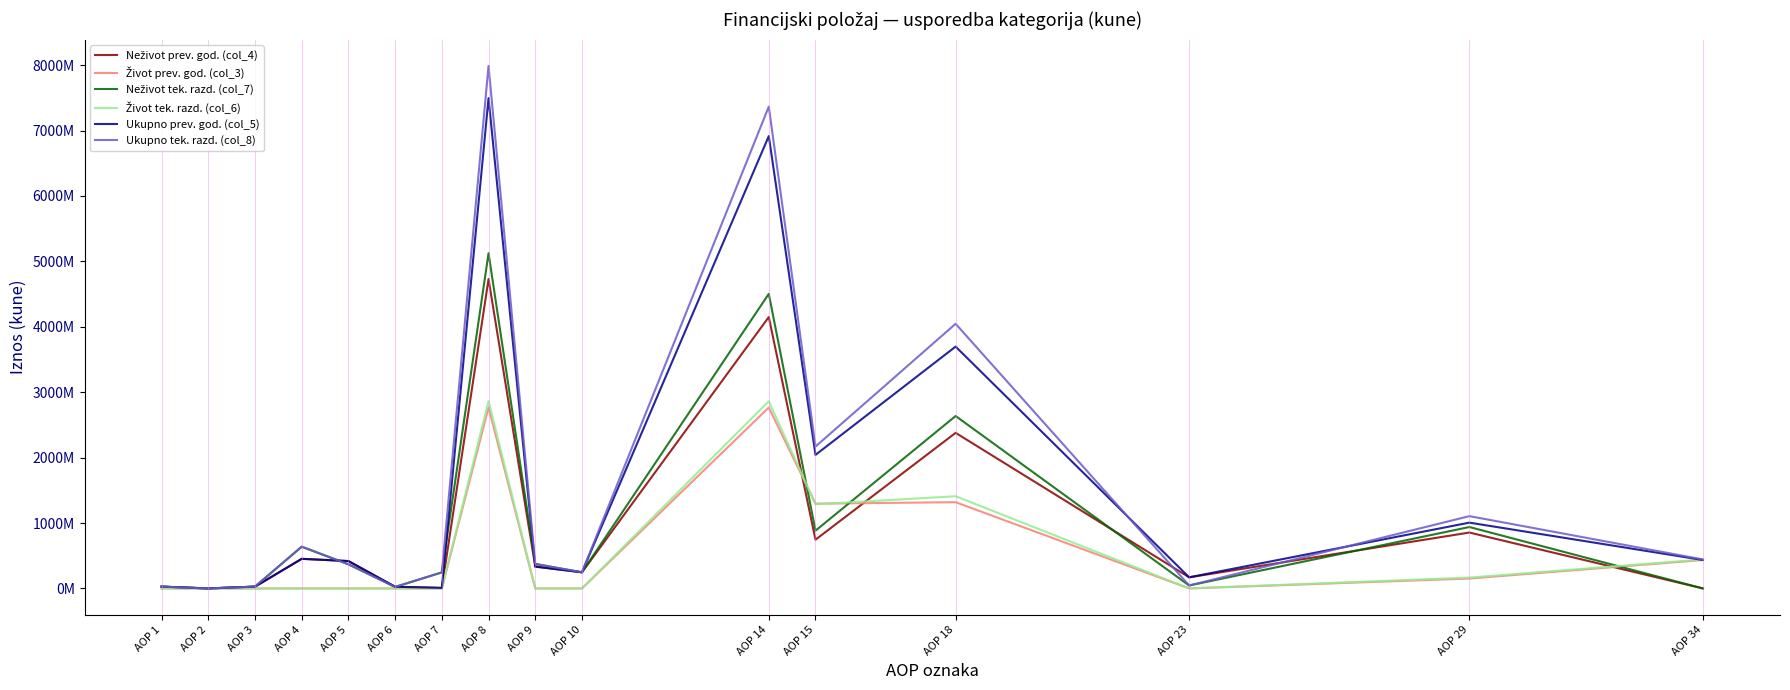

Reading right to left, extract all data points from this chart.

Neživot prev. god. (col_4): 0	854678384	169995891	2378587559	745529073	4148790907	246928776	333932265	4729651948	8530983	25420546	418753349	452704878	27374679	0	27374679
Život prev. god. (col_3): 434791407	151375876	256116	1318571912	1296119235	2766323139	0	0	2766323139	0	4606	1805	6411	0	0	0
Neživot tek. razd. (col_7): 0	939012473	45061356	2636142805	883002303	4503218937	246928776	374916133	5125063846	245518487	23252858	369347690	638119035	28251287	0	28251287
Život tek. razd. (col_6): 443168078	166356346	382997	1409887255	1286039675	2862666273	0	0	2862666273	0	4606	1805	6411	0	0	0
Ukupno prev. god. (col_5): 434791407	1006054260	170252007	3697159471	2041648308	6915114046	246928776	333932265	7495975087	8530983	25425152	418755154	452711289	27374679	0	27374679
Ukupno tek. razd. (col_8): 443168078	1105368819	45444353	4046030060	2169041978	7365885210	246928776	374916133	7987730119	245518487	23257464	369349495	638125446	28251287	0	28251287